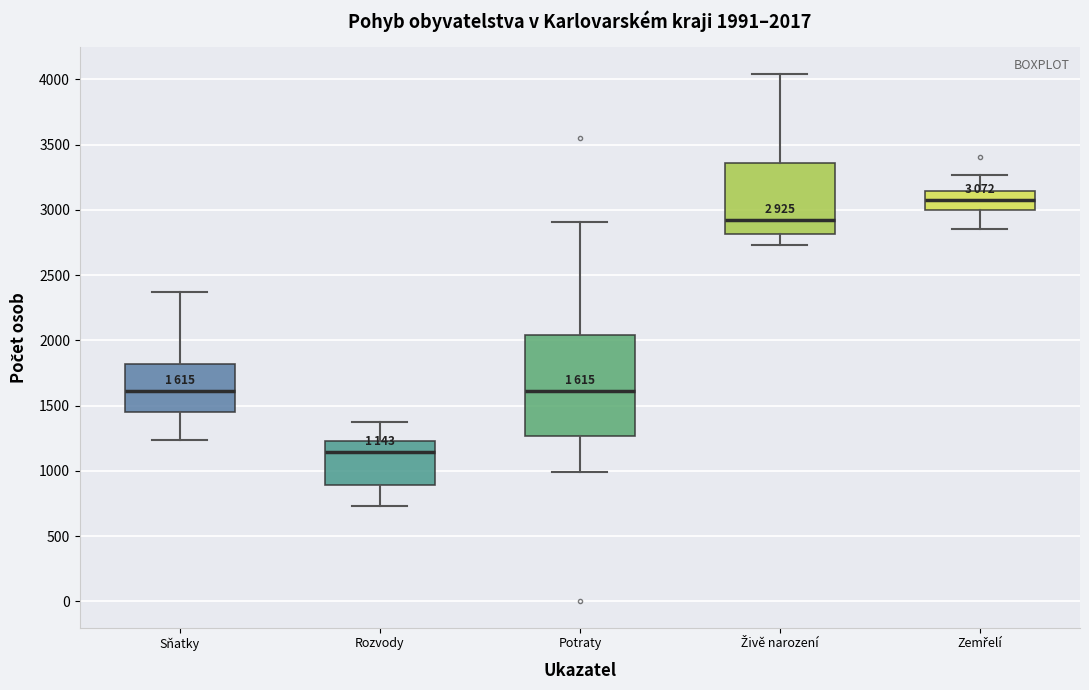

Which box has the lowest median line?

Rozvody